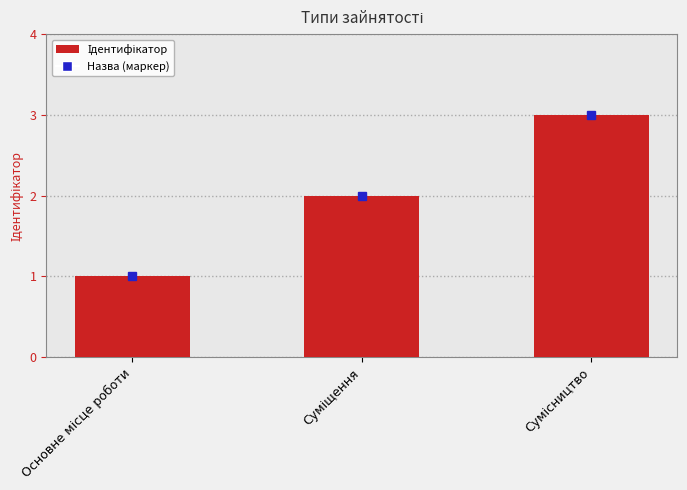

What is the maximum value shown in the chart?

3